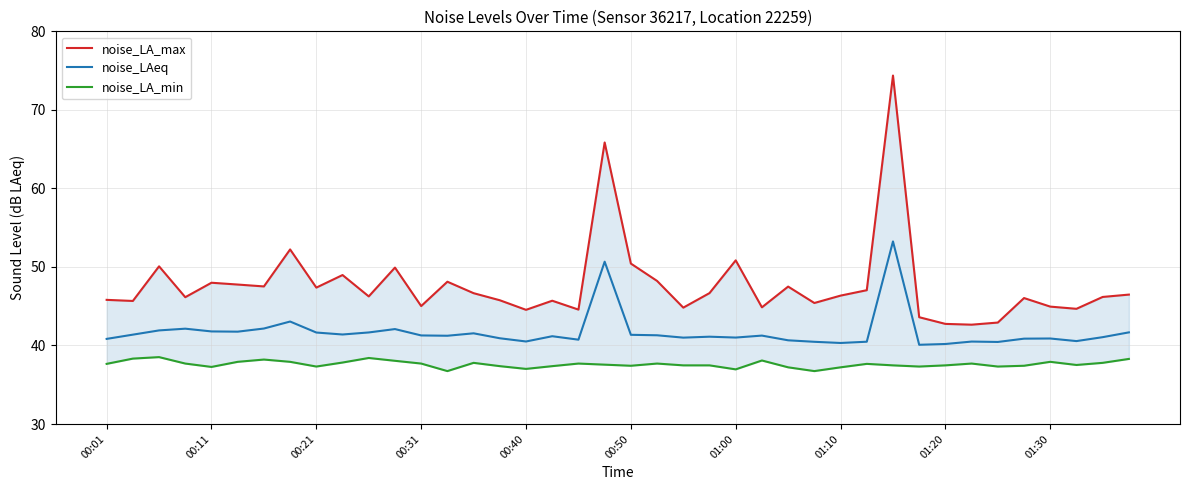

Count the number of categories in the chart.

40